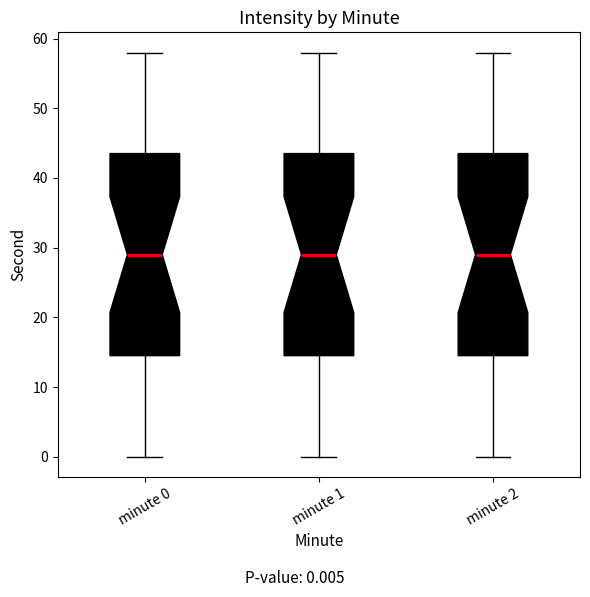

Where does the upper whisker of the box for minute 0 end on the y-axis? The values are not printed on the chart, so give them approximately, as read against the axis.

58